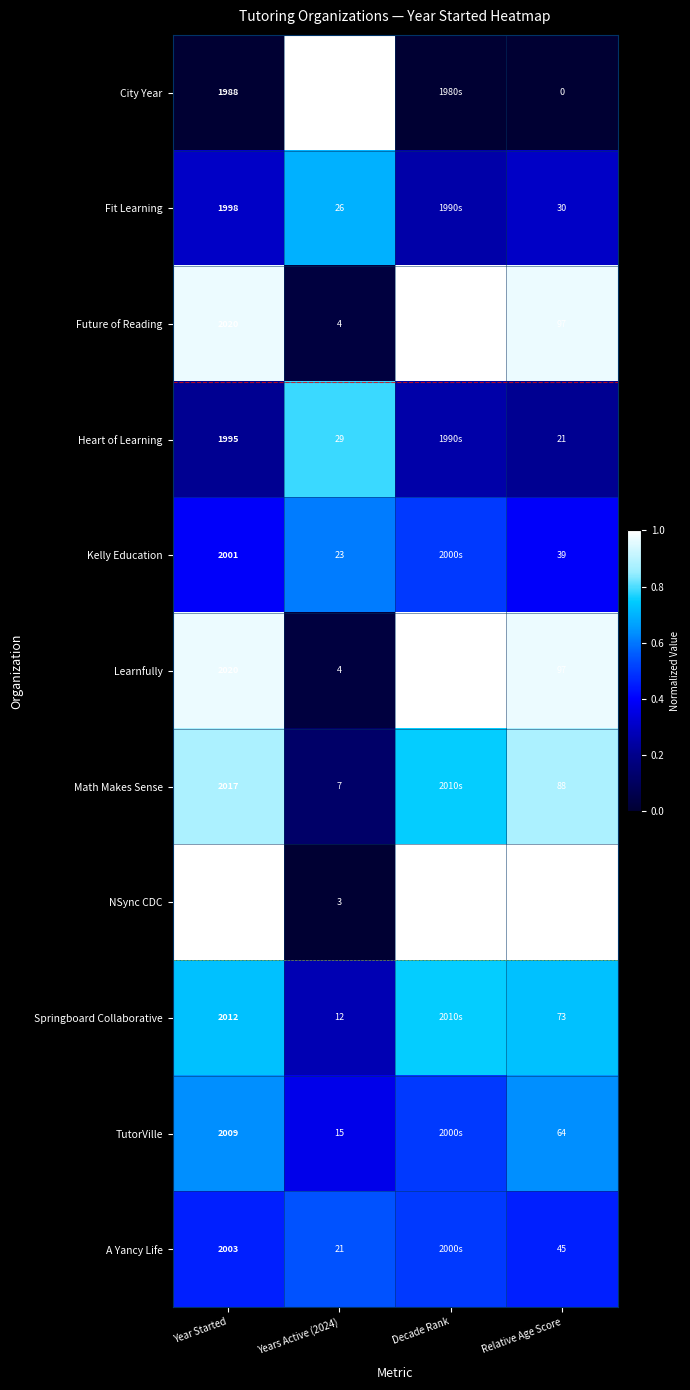

Between Year Started and Years Active (2024), which series saw the biggest shift?

NSync CDC